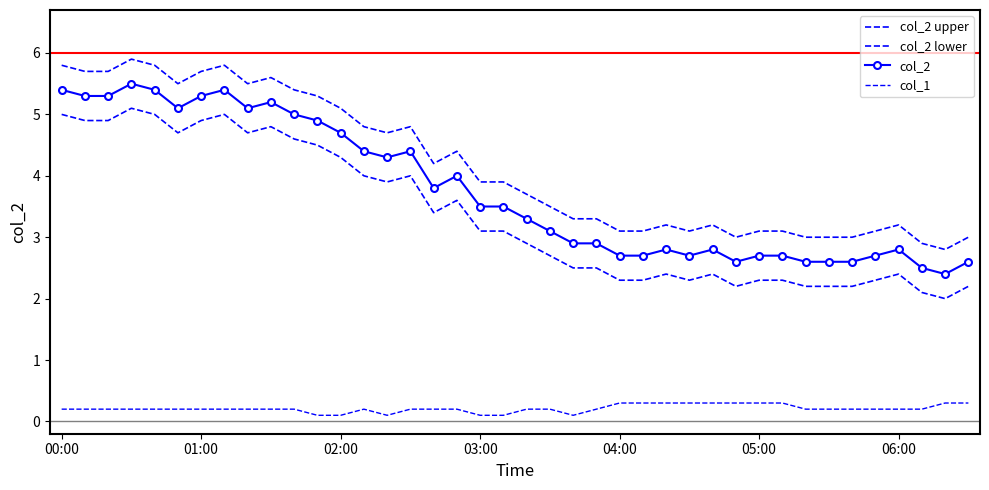

How many interior local peaks does the col_1 series have?

1